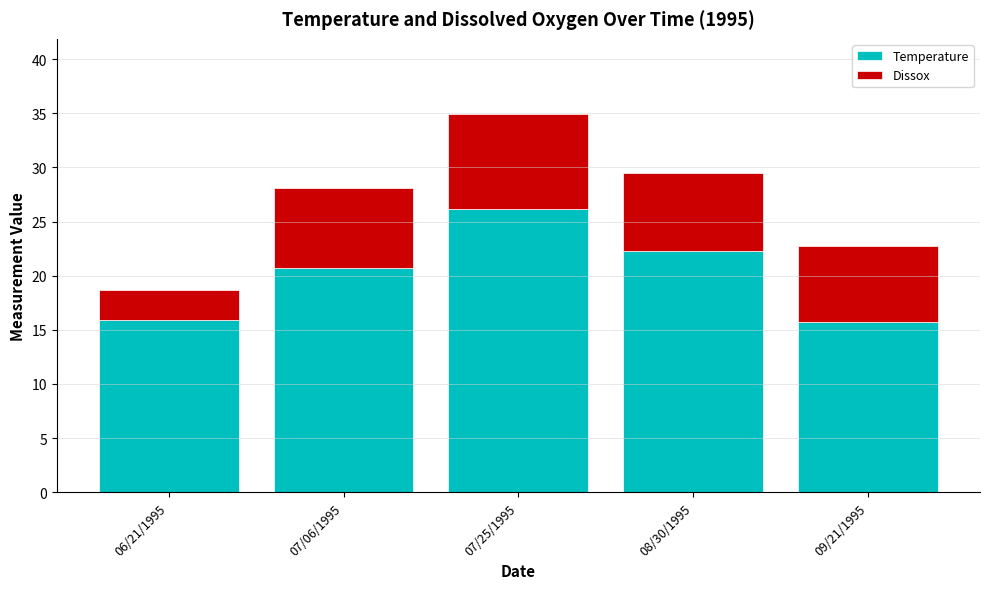

The Temperature series shows 26.2 at 07/25/1995. True or false?

True